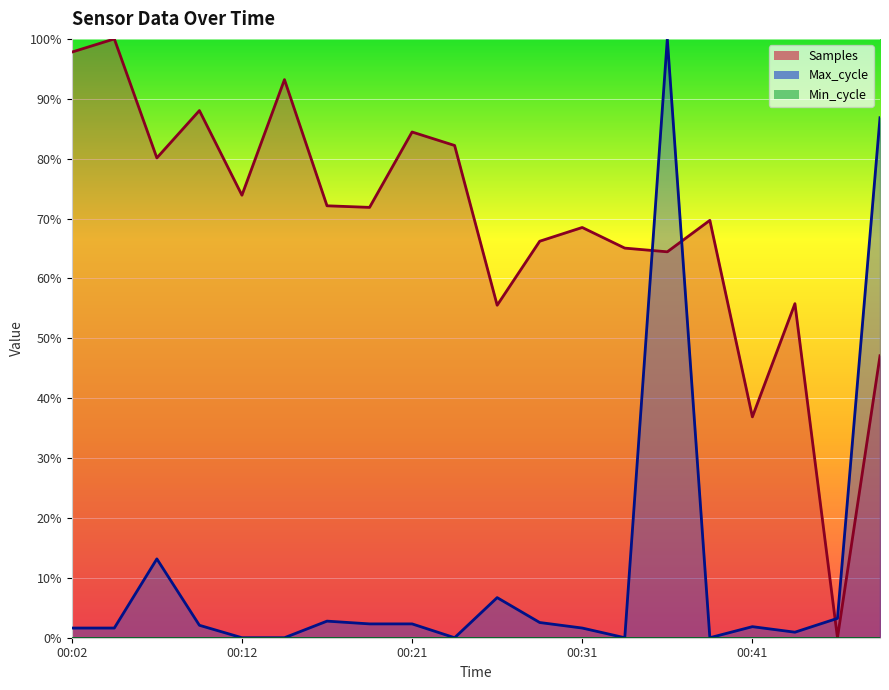

What is the difference between the maximum and second lowest values in the Max_cycle series?

100.0